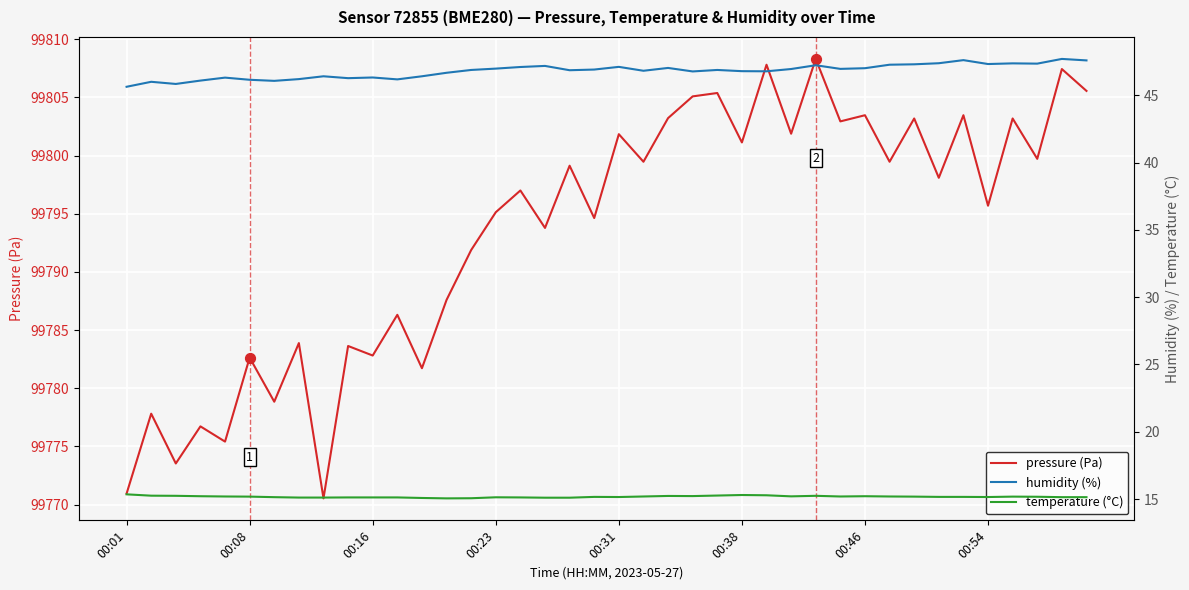

At how many categories does at least one series exceed 50612?

40